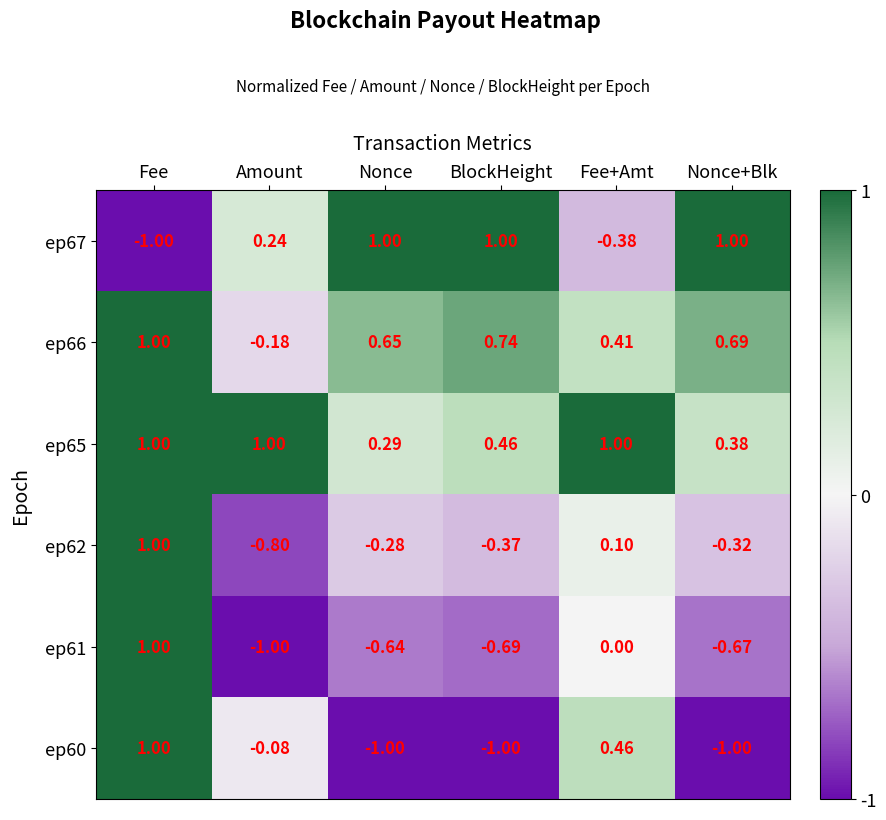

At which label does ep62 reach its peak?

Fee